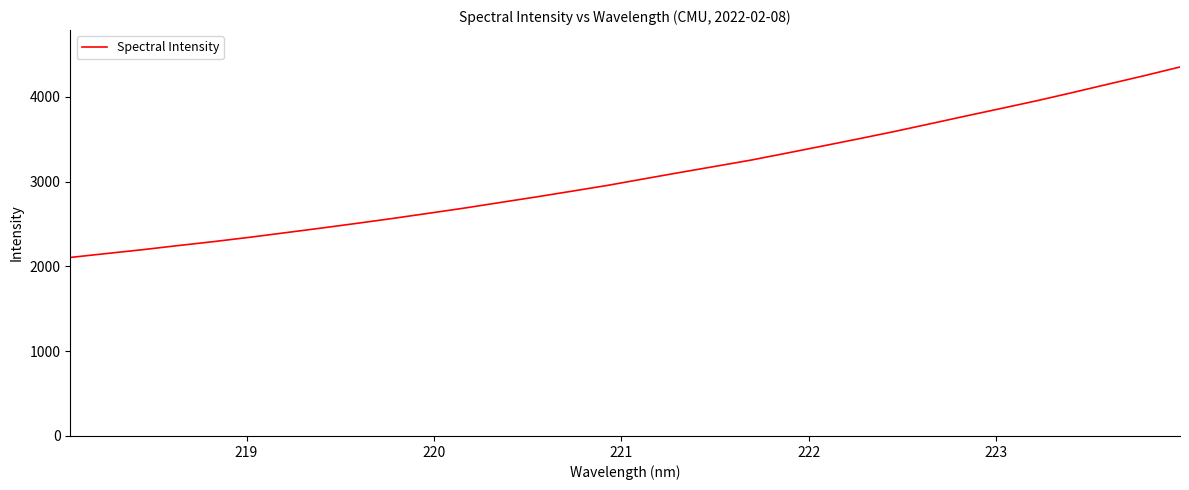

What is the greatest value displayed?

4353.1